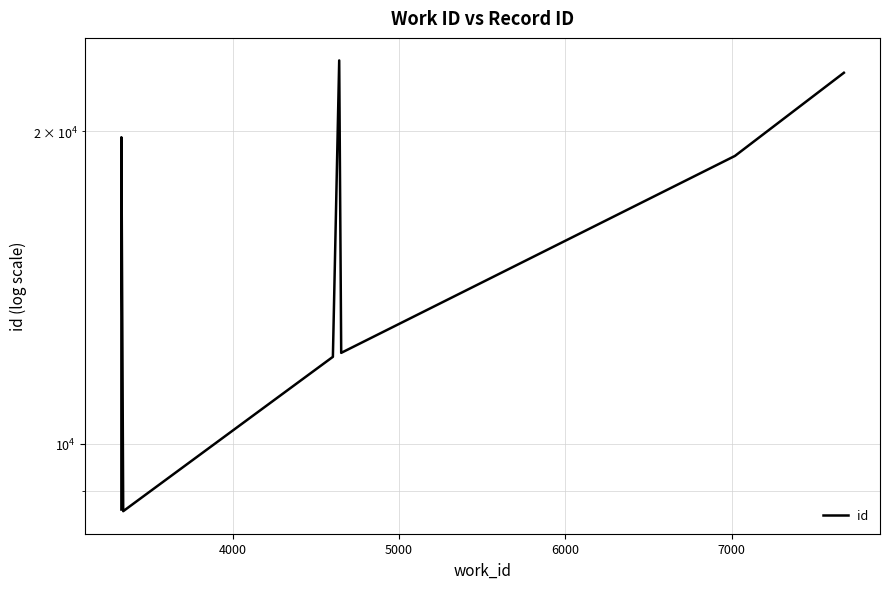

How many points are higher than both their immediate neighbors (excluding endpoints)?

2